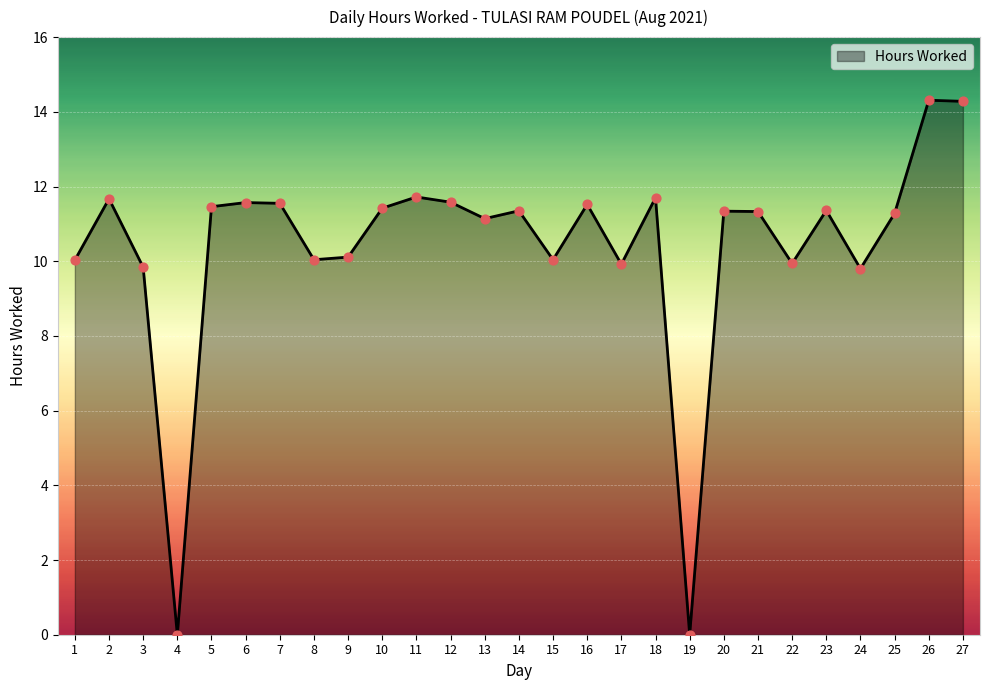

Which has a higher value, 14 or 12?

12